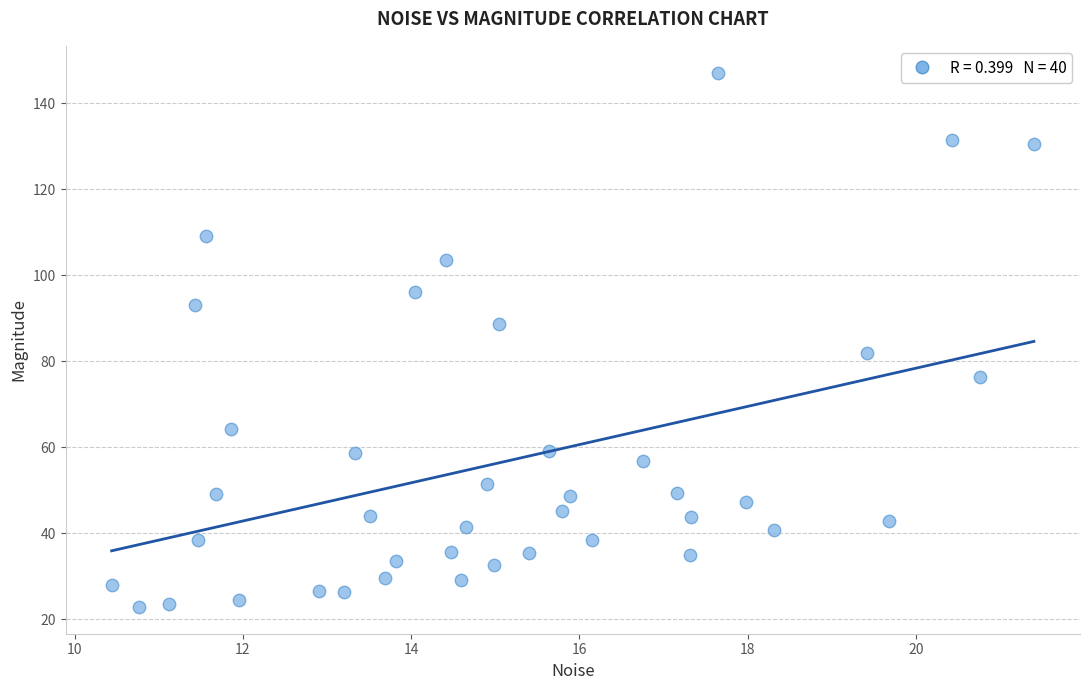

What is the range of X values (max minus min)?

11.0